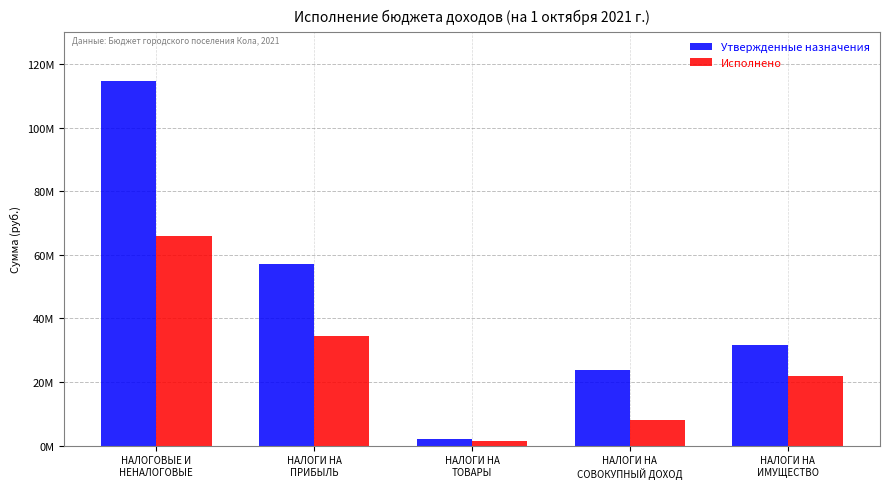

What is the minimum value shown in the chart?

1514955.7